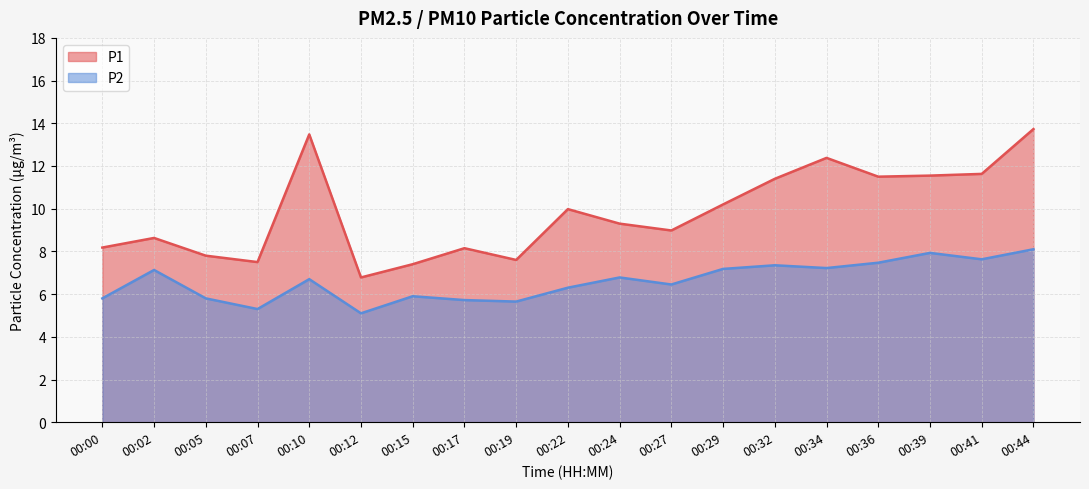

True or false: P1 and P2 cross at least once.

False